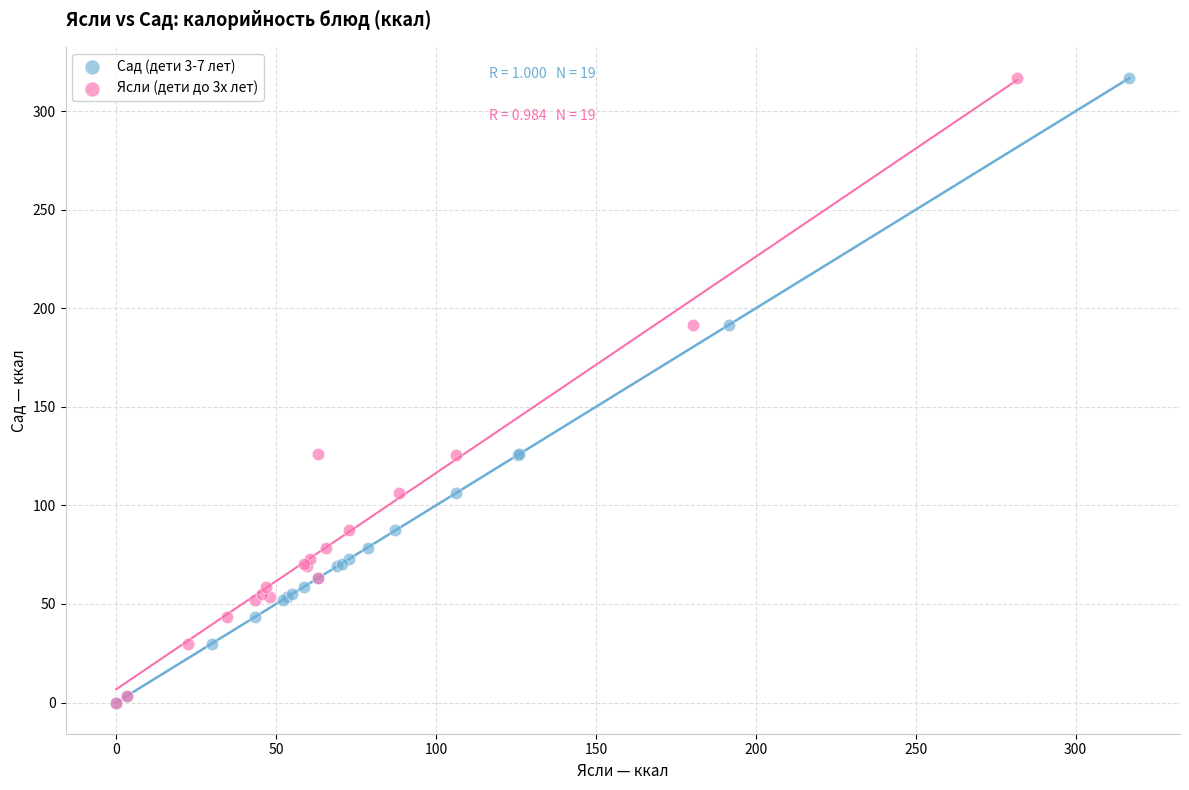

What are all the series names shown in the legend?

Сад (дети 3-7 лет), Ясли (дети до 3х лет)